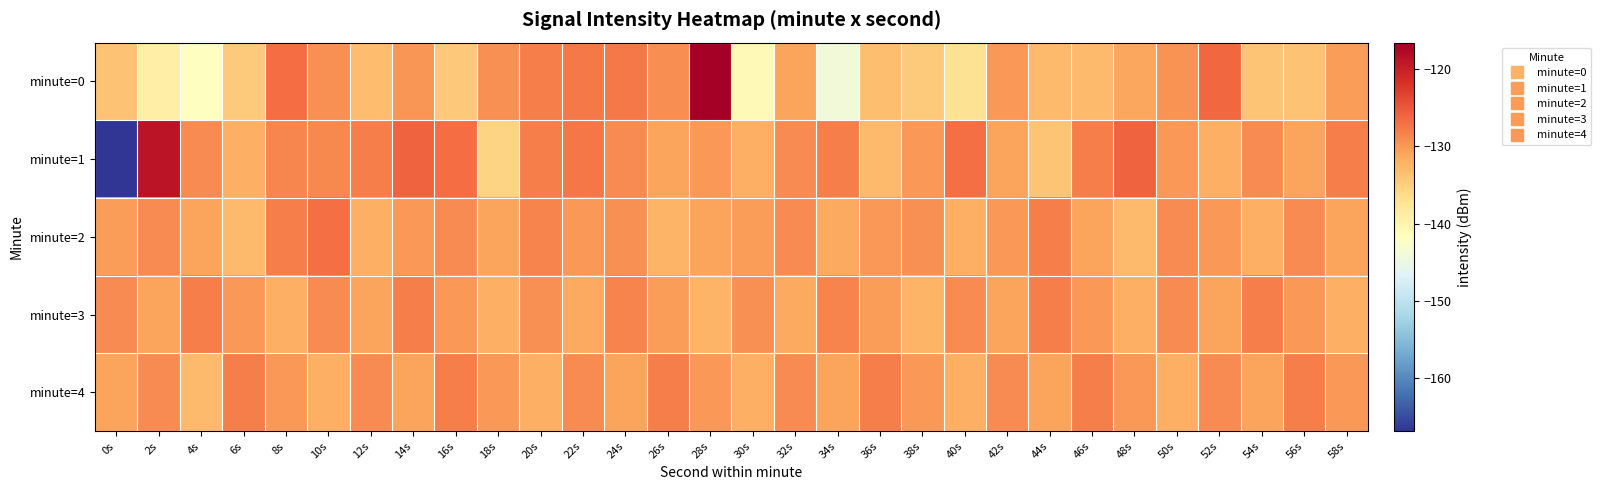

Reading left to right, what are all the values shown in this chart?

minute=0: 0s=-133.7	2s=-139.0	4s=-141.9	6s=-134.6	8s=-126.7	10s=-129.5	12s=-133.2	14s=-129.9	16s=-134.3	18s=-129.4	20s=-128.2	22s=-127.8	24s=-127.7	26s=-129.3	28s=-116.6	30s=-140.7	32s=-131.0	34s=-143.9	36s=-133.3	38s=-134.5	40s=-137.1	42s=-130.0	44s=-132.9	46s=-132.9	48s=-131.2	50s=-129.6	52s=-126.3	54s=-134.0	56s=-133.7	58s=-130.4
minute=1: 0s=-166.8	2s=-118.8	4s=-129.2	6s=-132.1	8s=-128.6	10s=-128.9	12s=-128.1	14s=-126.0	16s=-126.7	18s=-135.6	20s=-128.0	22s=-127.5	24s=-129.0	26s=-131.0	28s=-130.0	30s=-132.0	32s=-129.0	34s=-128.0	36s=-133.0	38s=-130.0	40s=-127.0	42s=-131.0	44s=-134.0	46s=-128.0	48s=-126.0	50s=-130.0	52s=-132.0	54s=-129.0	56s=-131.0	58s=-128.0
minute=2: 0s=-130.5	2s=-129.0	4s=-131.0	6s=-133.0	8s=-128.0	10s=-127.0	12s=-132.0	14s=-130.0	16s=-129.0	18s=-131.0	20s=-128.5	22s=-130.0	24s=-129.5	26s=-132.5	28s=-131.0	30s=-130.5	32s=-129.0	34s=-131.5	36s=-130.0	38s=-129.5	40s=-132.0	42s=-130.0	44s=-128.0	46s=-131.0	48s=-133.0	50s=-129.0	52s=-130.0	54s=-132.0	56s=-129.0	58s=-131.0
minute=3: 0s=-129.0	2s=-131.0	4s=-128.0	6s=-130.0	8s=-132.0	10s=-129.0	12s=-131.0	14s=-128.0	16s=-130.0	18s=-132.0	20s=-129.5	22s=-131.5	24s=-128.5	26s=-130.5	28s=-132.5	30s=-129.5	32s=-131.5	34s=-128.5	36s=-130.5	38s=-132.5	40s=-129.0	42s=-131.0	44s=-128.0	46s=-130.0	48s=-132.0	50s=-129.0	52s=-131.0	54s=-128.0	56s=-130.0	58s=-132.0
minute=4: 0s=-131.0	2s=-129.0	4s=-133.0	6s=-128.0	8s=-130.0	10s=-132.0	12s=-129.0	14s=-131.0	16s=-128.0	18s=-130.0	20s=-132.0	22s=-129.0	24s=-131.0	26s=-128.0	28s=-130.0	30s=-132.0	32s=-129.0	34s=-131.0	36s=-128.0	38s=-130.0	40s=-132.0	42s=-129.0	44s=-131.0	46s=-128.0	48s=-130.0	50s=-132.0	52s=-129.0	54s=-131.0	56s=-128.0	58s=-130.0